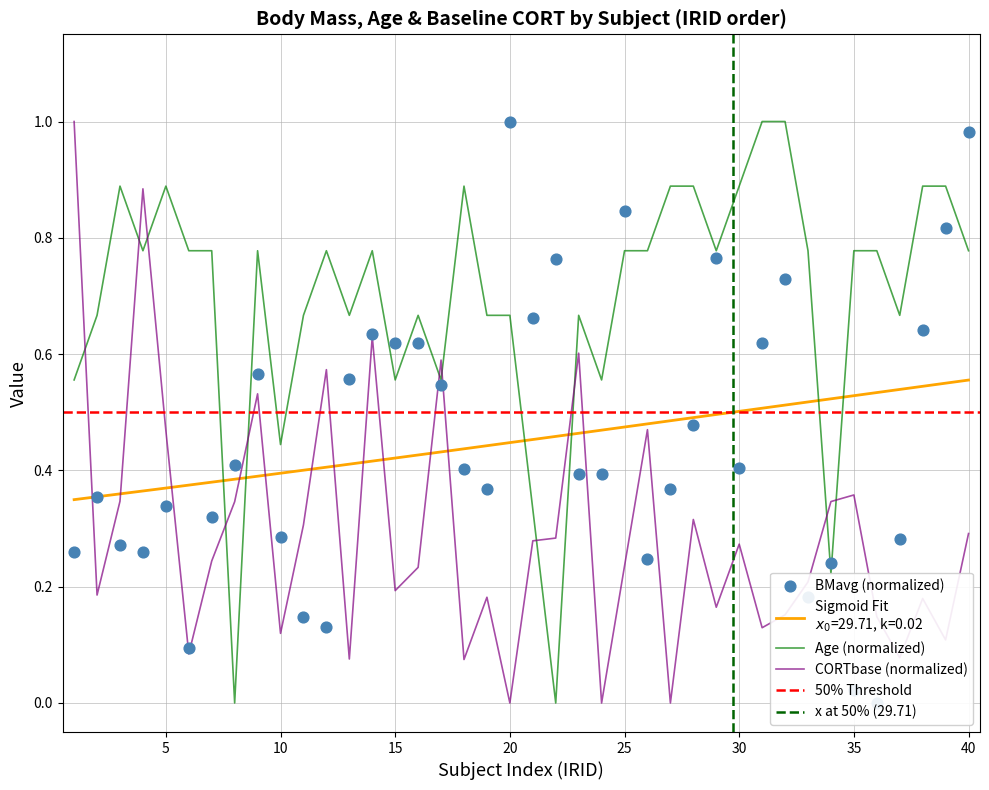

The Age (normalized) series shows 0.8 at 15. True or false?

False